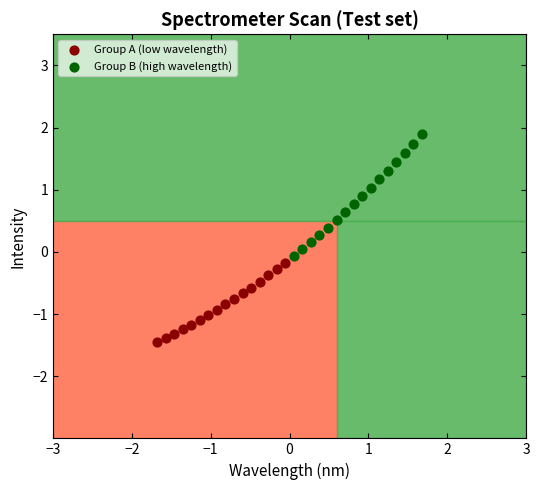

Which series has the widest spread of Y values?

Group B (high wavelength)